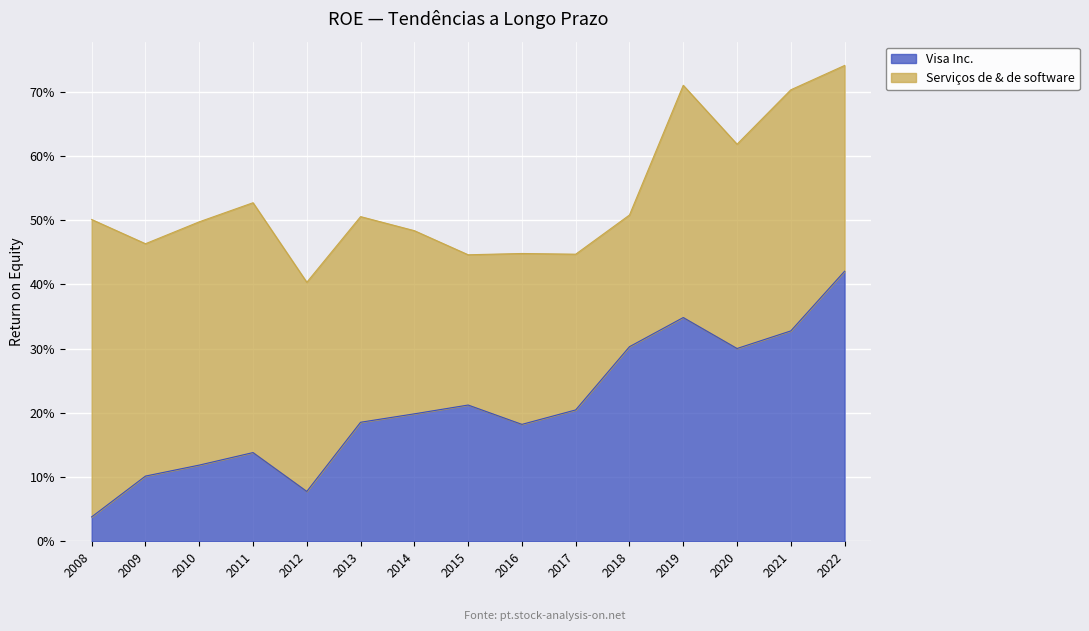

Which category has the highest value across all series?

2022